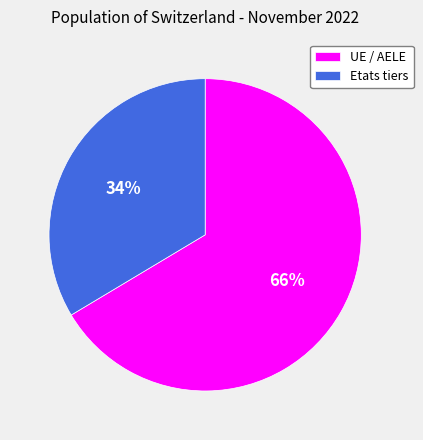

Which category has the smallest portion of the pie?

Etats tiers